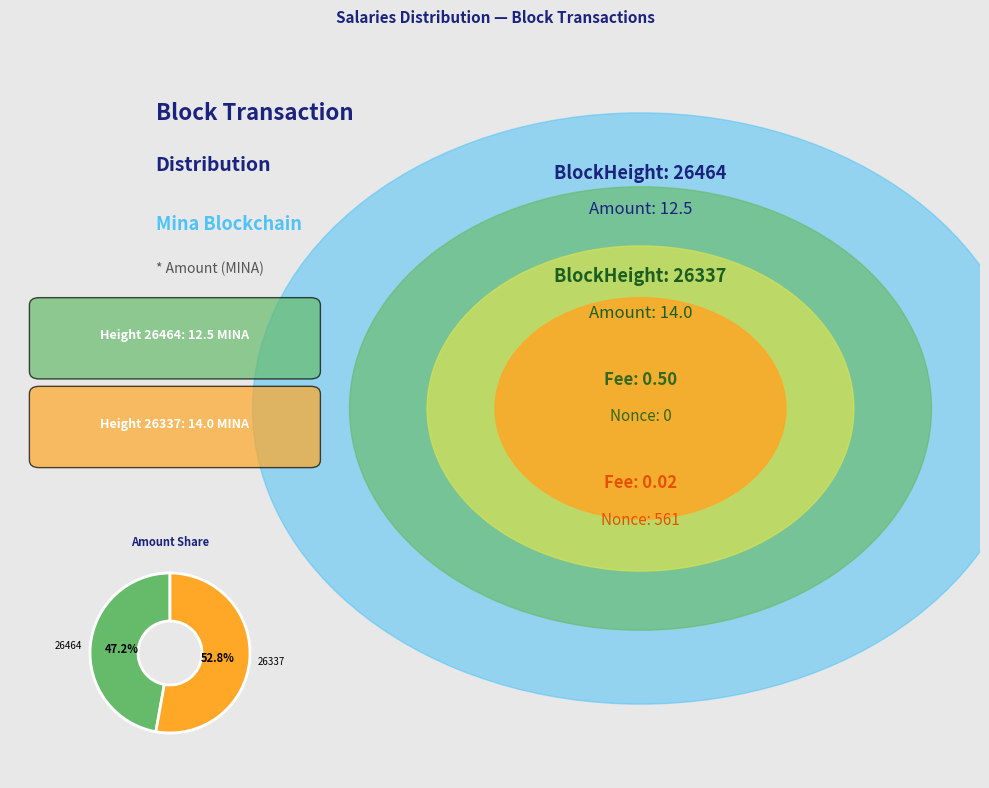

Count the number of slices in the pie.

2